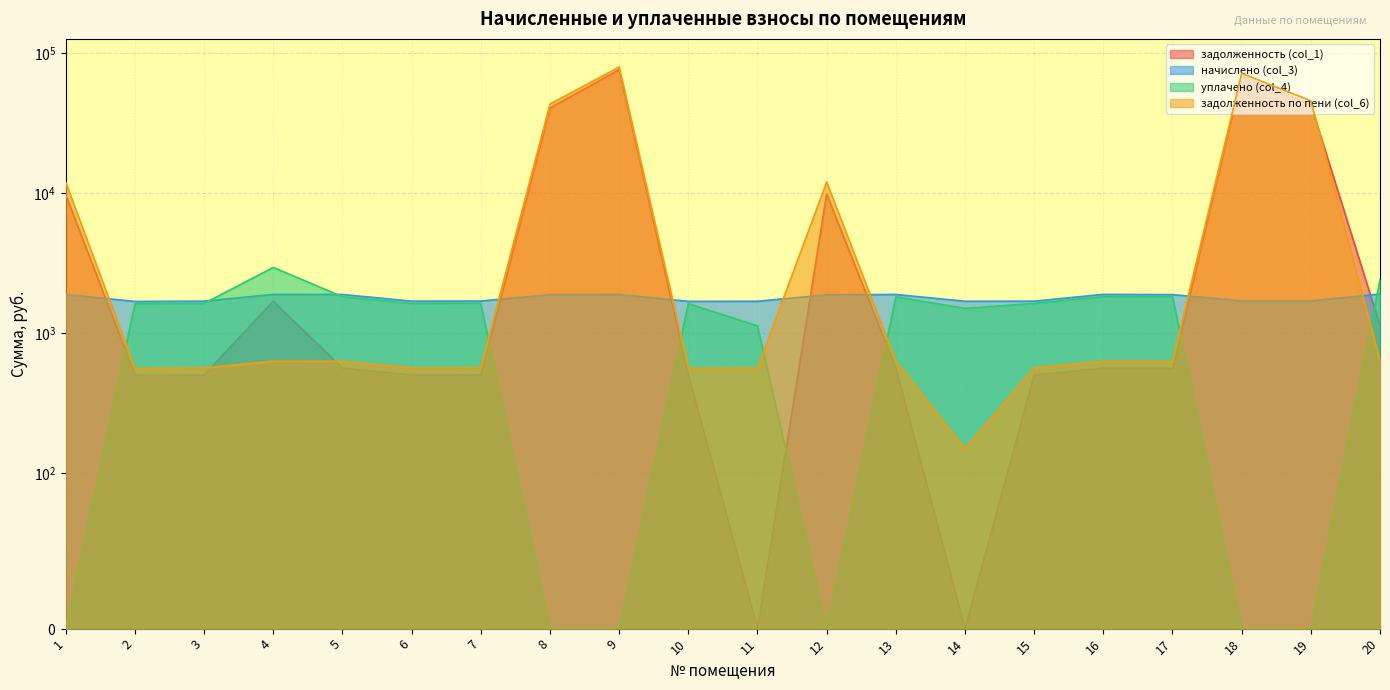

Is the value of задолженность по пени (col_6) at 6 greater than the value of начислено (col_3) at 17?

No